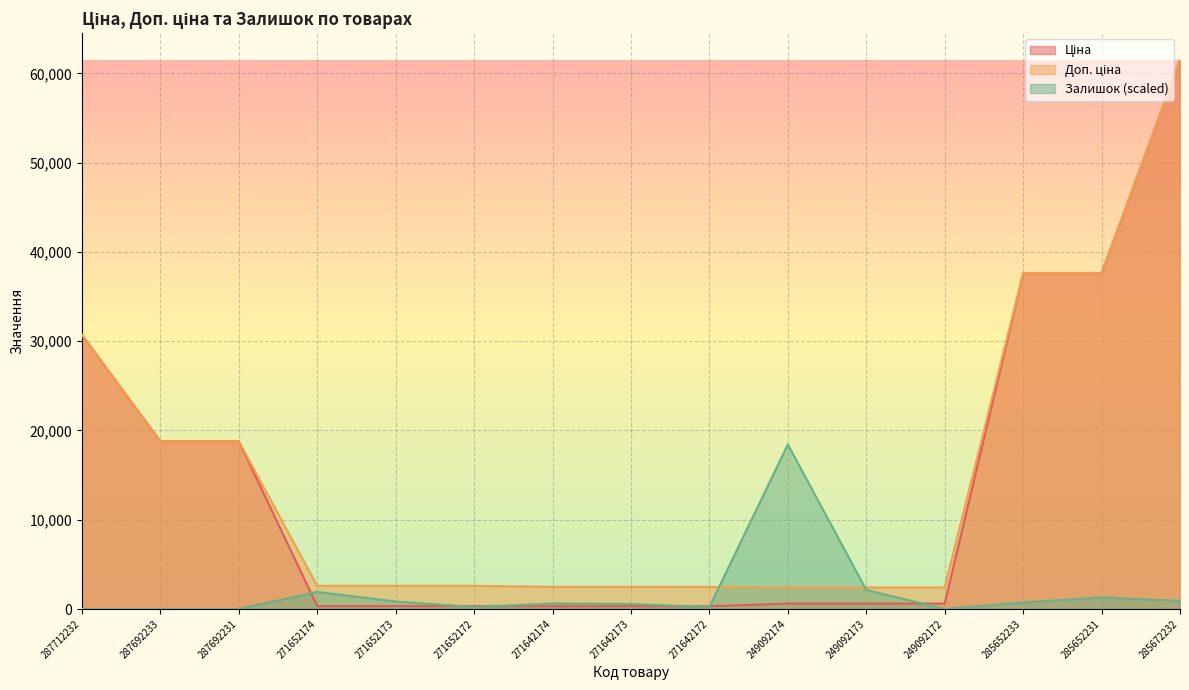

What is the difference between the highest and lowest values at 271652172?

2373.6